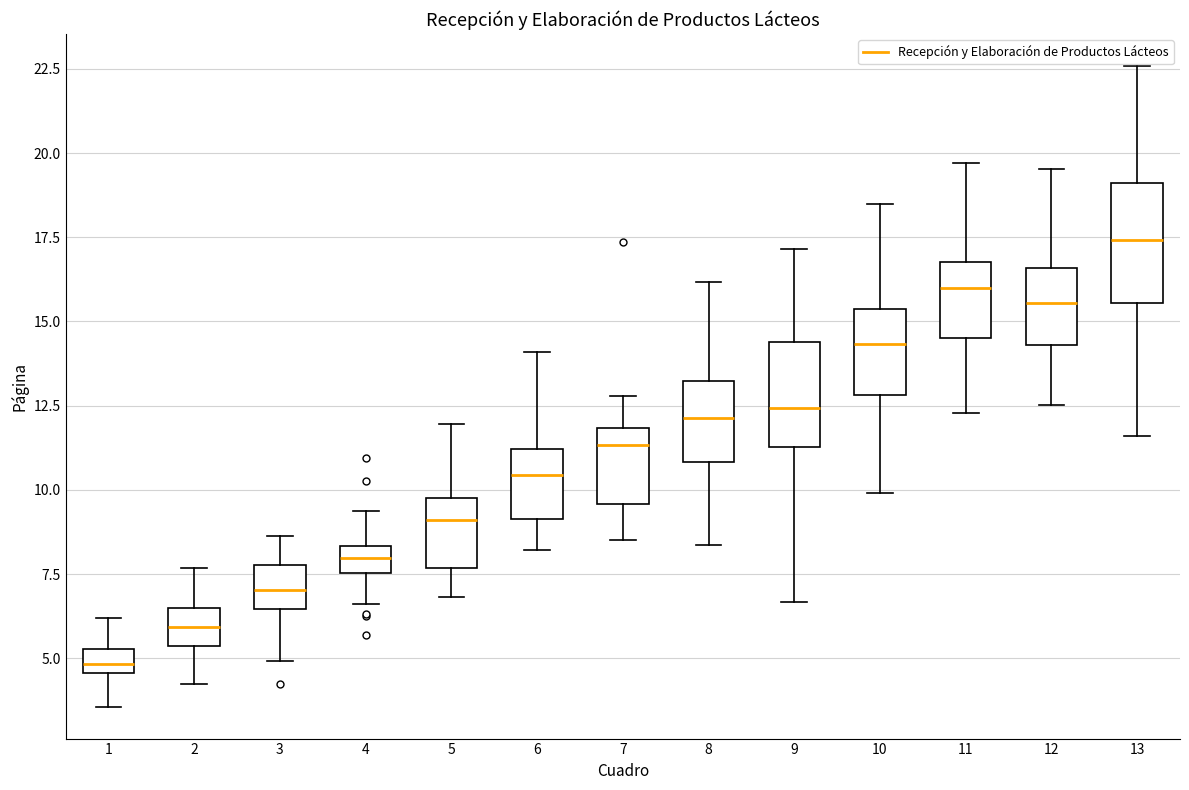

Where does the median line of the box at x = 6 sit on the y-axis? The values are not printed on the chart, so give them approximately, as read against the axis.

10.5